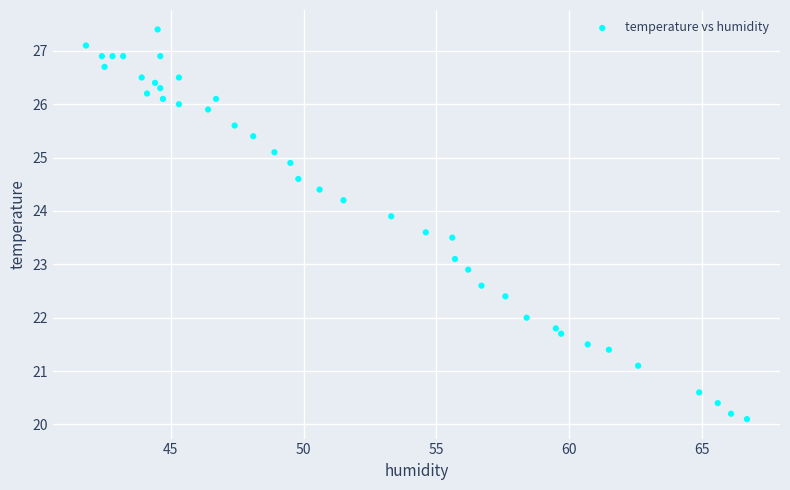

What is the range of X values (max minus min)?

24.9